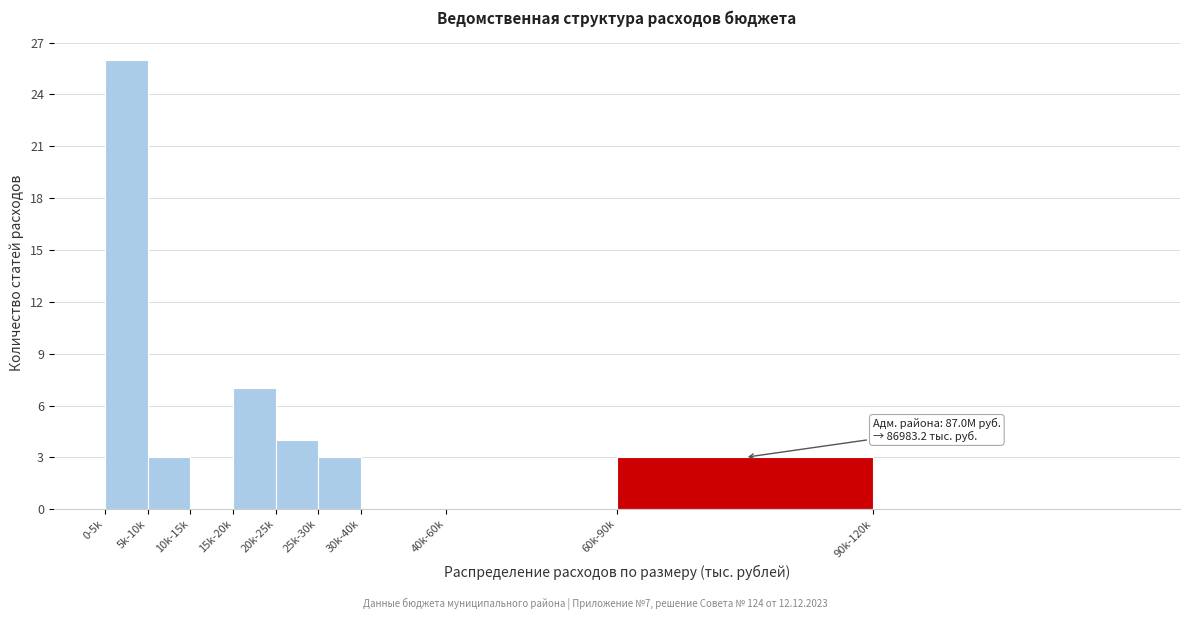

Reading left to right, what are all the values shown in this chart?

0-5k=26	5k-10k=3	10k-15k=0	15k-20k=7	20k-25k=4	25k-30k=3	30k-40k=0	40k-60k=0	60k-90k=3	90k-120k=0